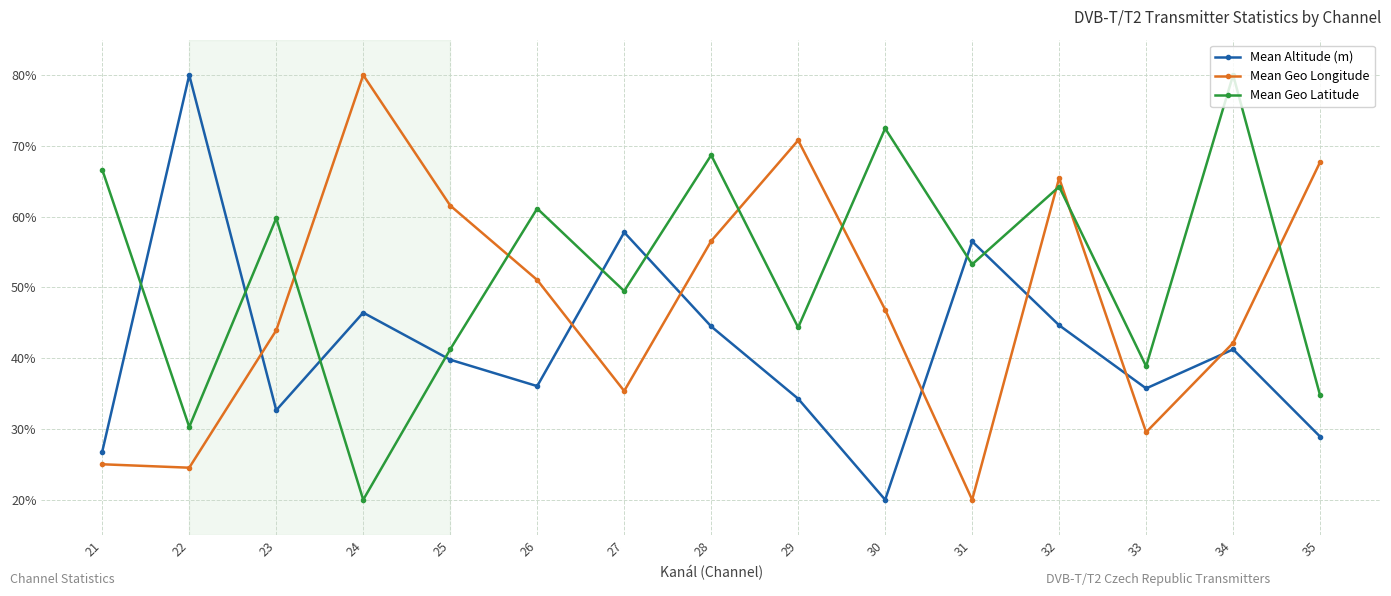

The Mean Geo Latitude series shows 13.0 at 35. True or false?

False